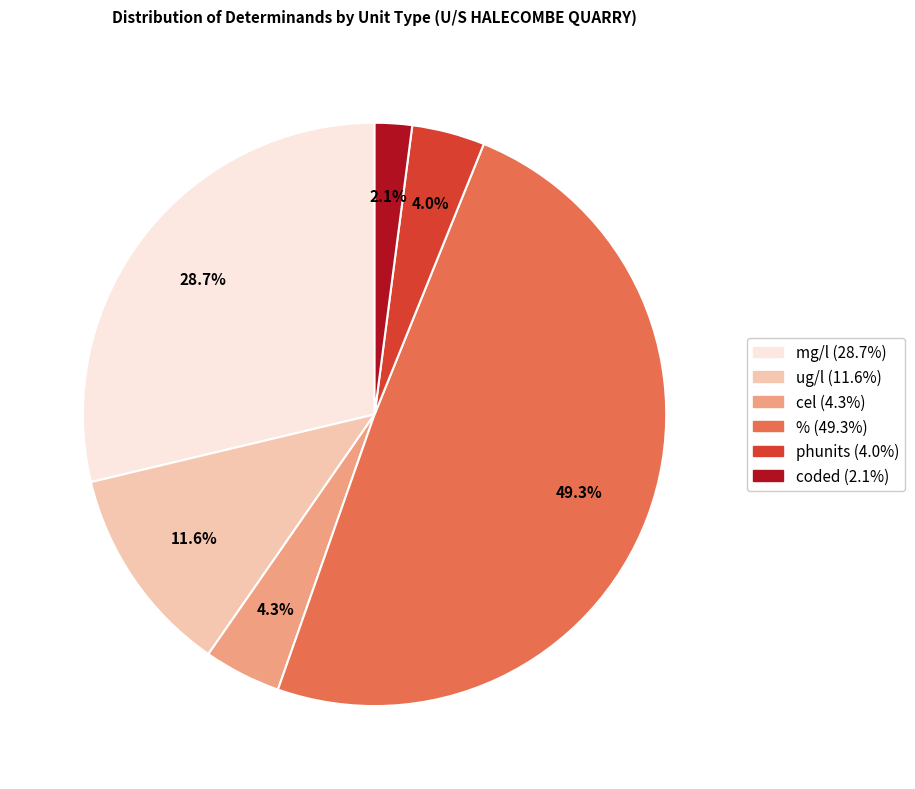

Does any single category account for the majority?

No